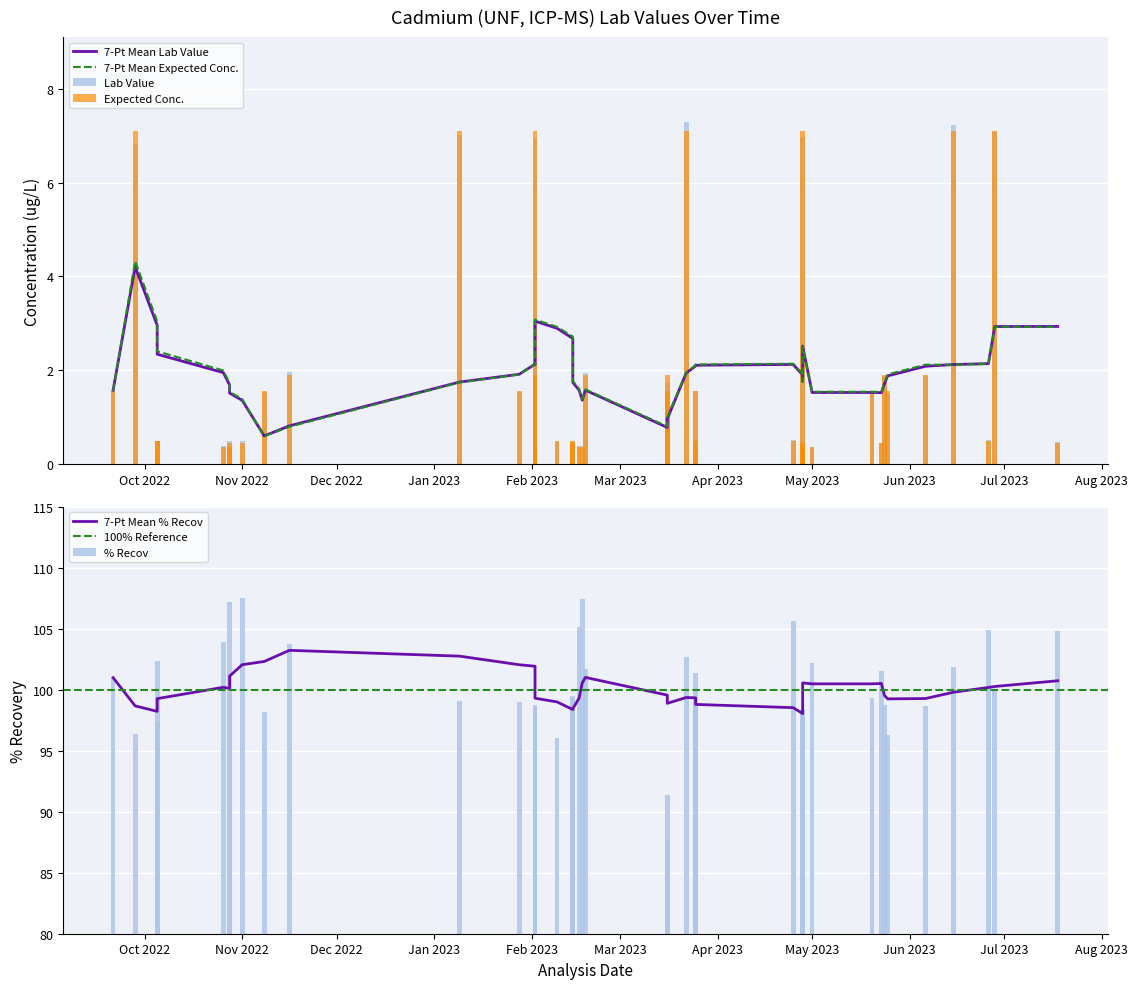

What is the label of the 20th bar from the right?

2023-02-18